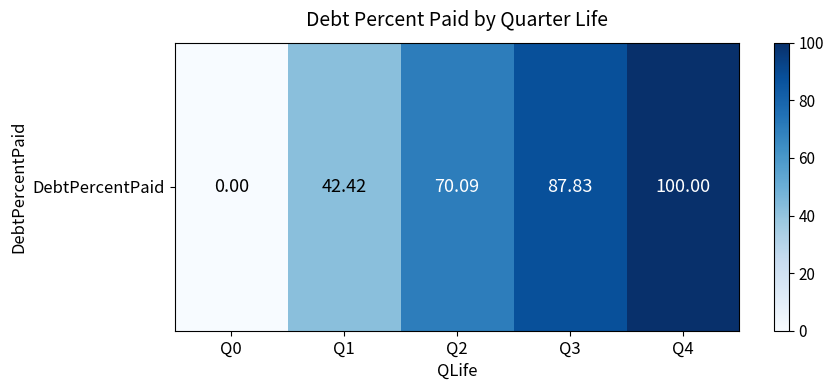

The chart shows a value of 70.1 at Q2. True or false?

True